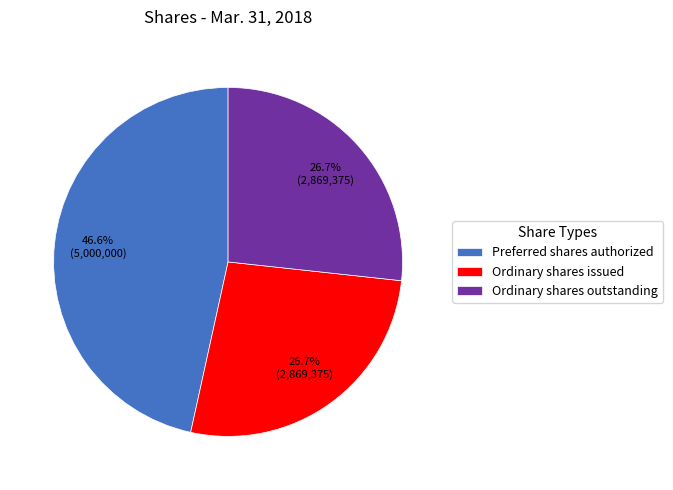

What is the largest slice in the pie chart?

Preferred shares authorized